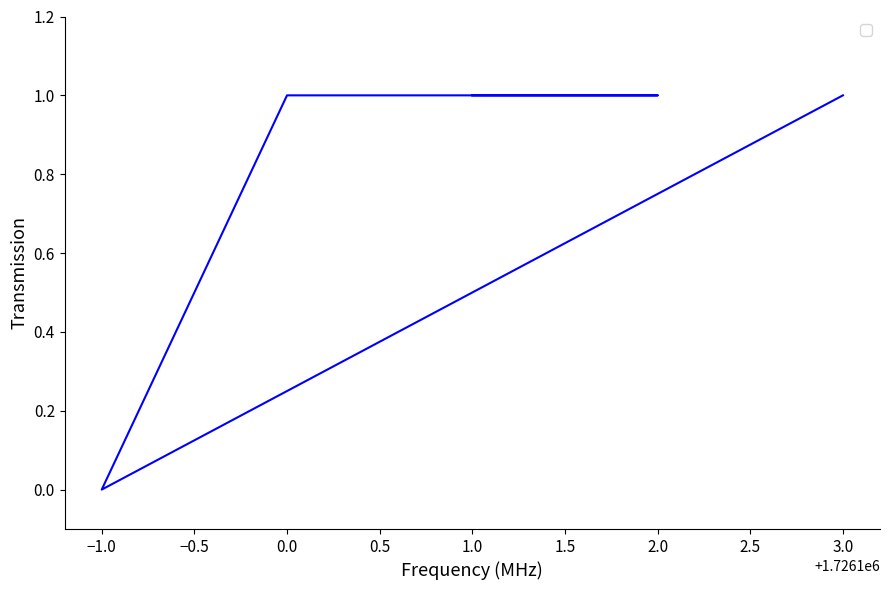

Where is the first local minimum?

−1.0